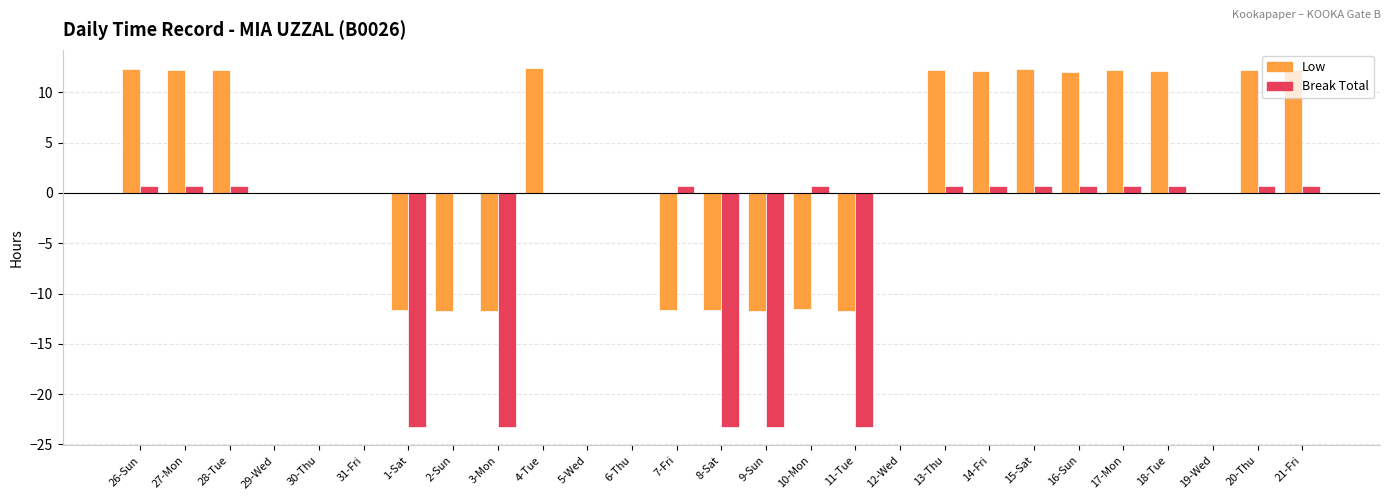

The value of Low at 7-Fri is -15.5. True or false?

False